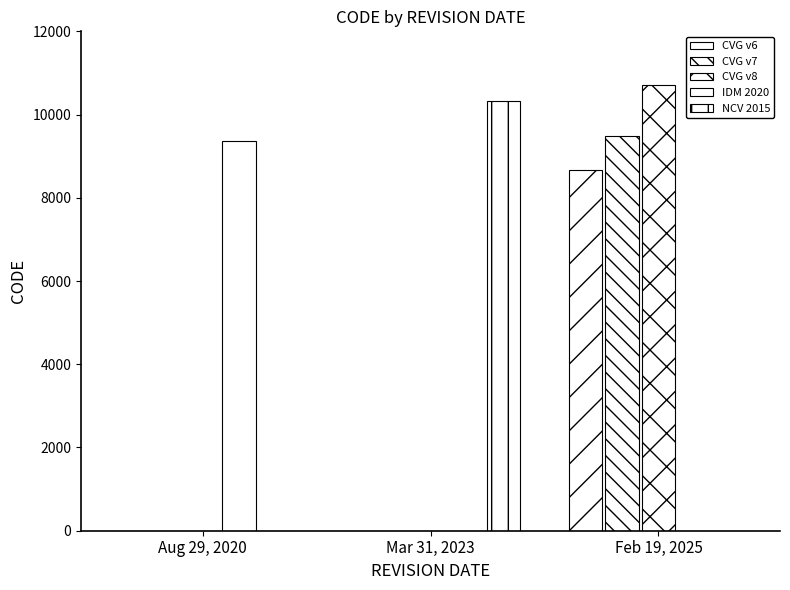

True or false: Canada velocity grid v8 has a value of 7345 at Mar 31, 2023.

False